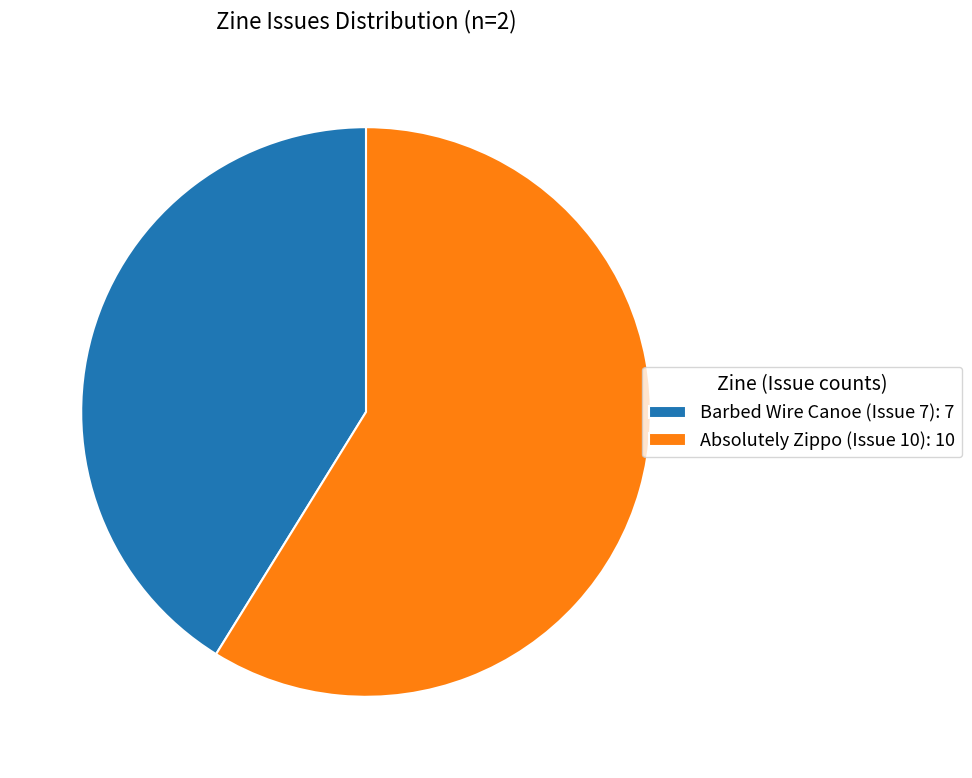

Do Absolutely Zippo (Issue 10) and Barbed Wire Canoe (Issue 7) together represent more than half of the pie?

Yes